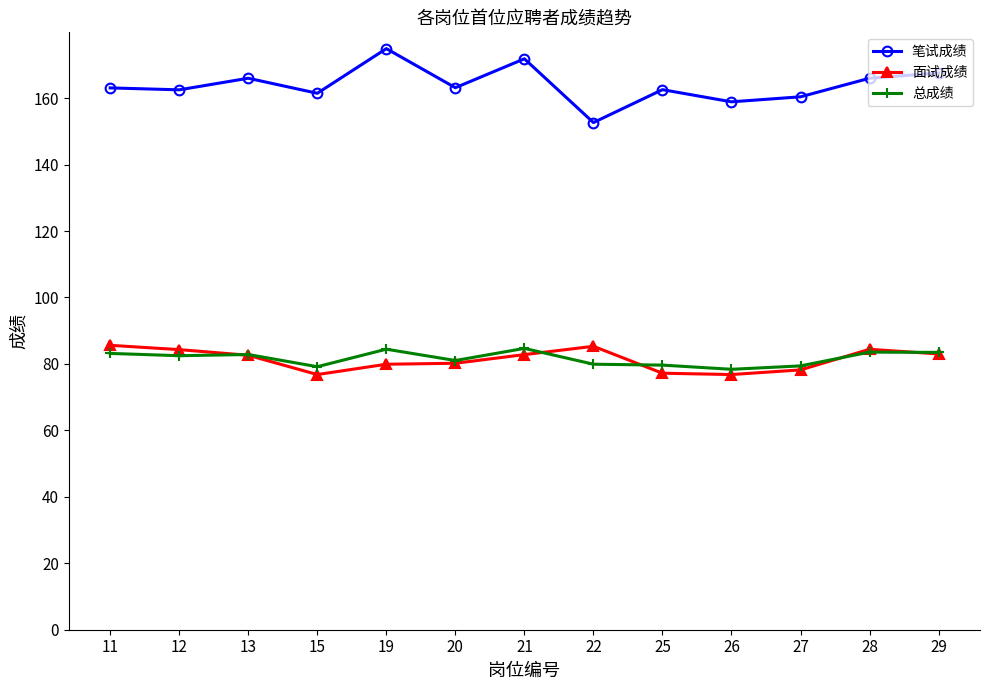

What is the spread (max minus min) of values at 21?

89.0